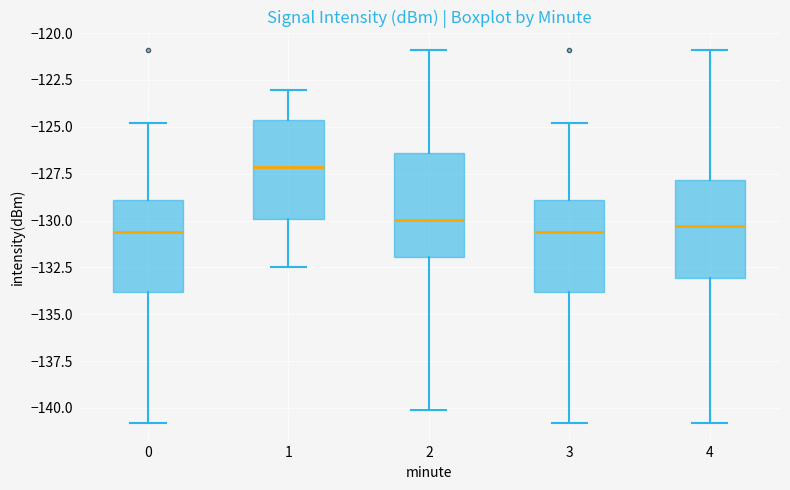

Where does the median line of the box at x = 4 sit on the y-axis? The values are not printed on the chart, so give them approximately, as read against the axis.

-130.5